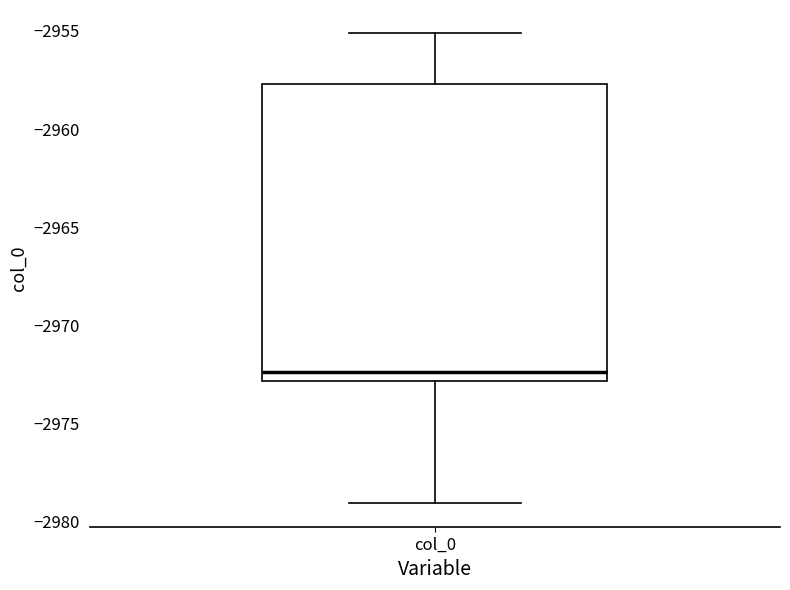

Read this box plot against the y-axis: the position of the median line, the range covered by the box, and the ends of both whiskers. The values are not printed on the chart, so give them approximately, as read against the axis.

median -2972.5, box -2973.0 to -2957.5, whiskers -2979.0 to -2955.0